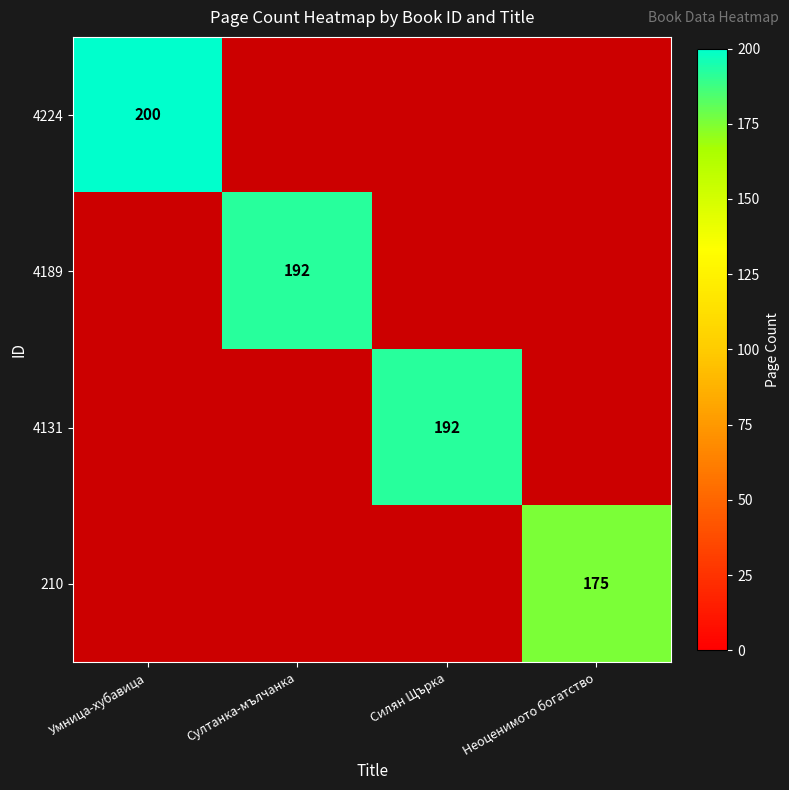

What is the minimum value shown in the chart?

175.0